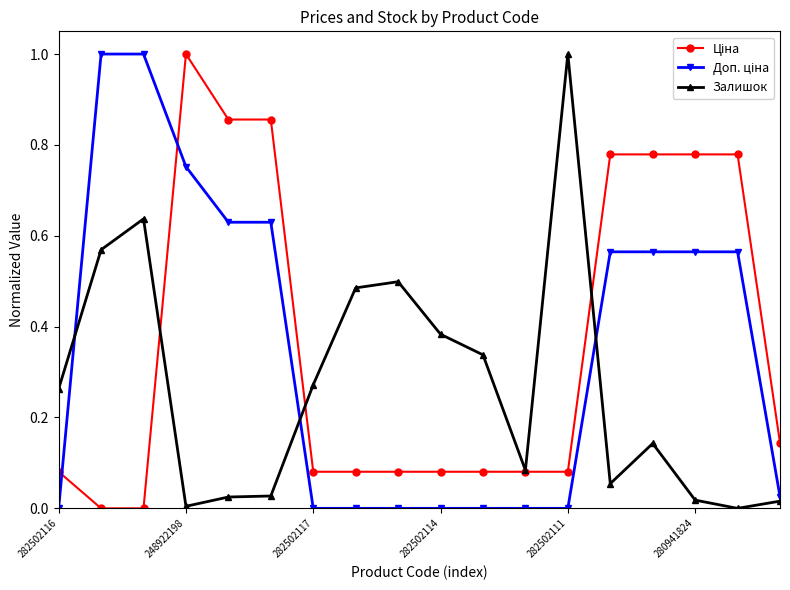

What is the difference between the second highest and second lowest values in the Залишок series?

0.6